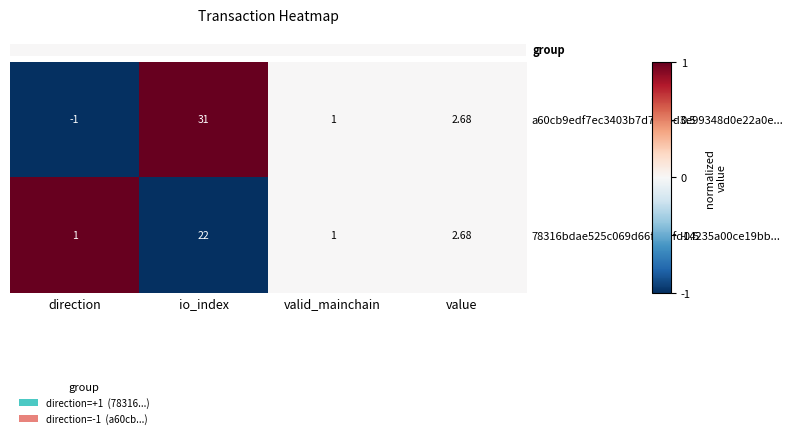

At which label is a60cb9edf7ec3403b7d7e24d3e99348d0e22a0e... closest to 15?

value